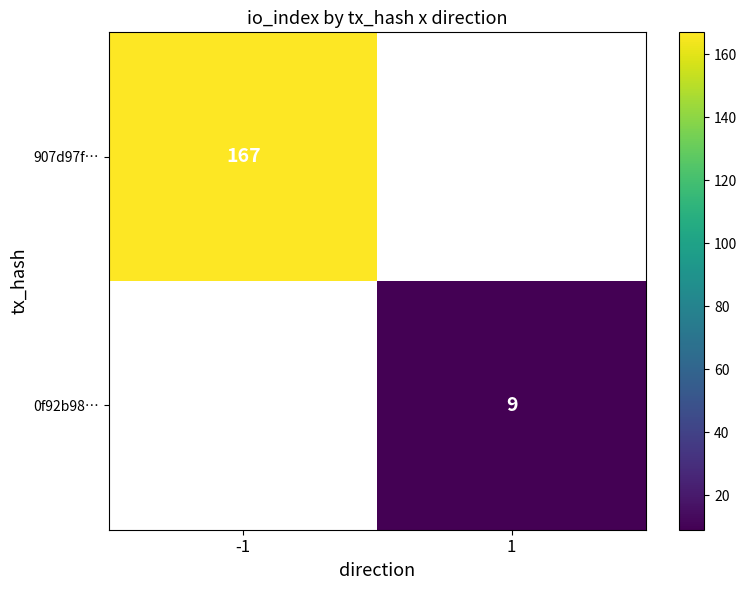

What is the greatest value displayed?

167.0